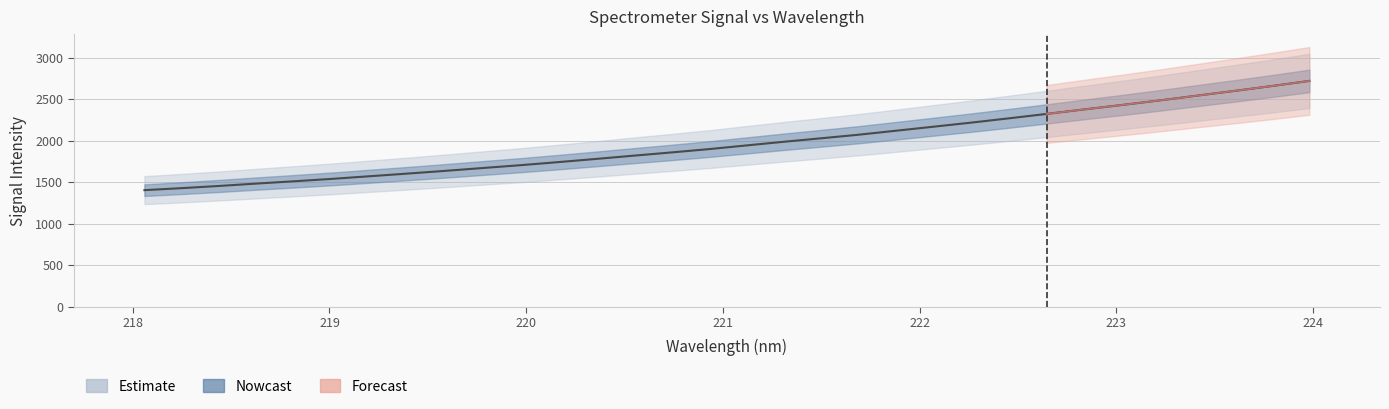

True or false: the data shows 2432.4 at 223.0264.

True